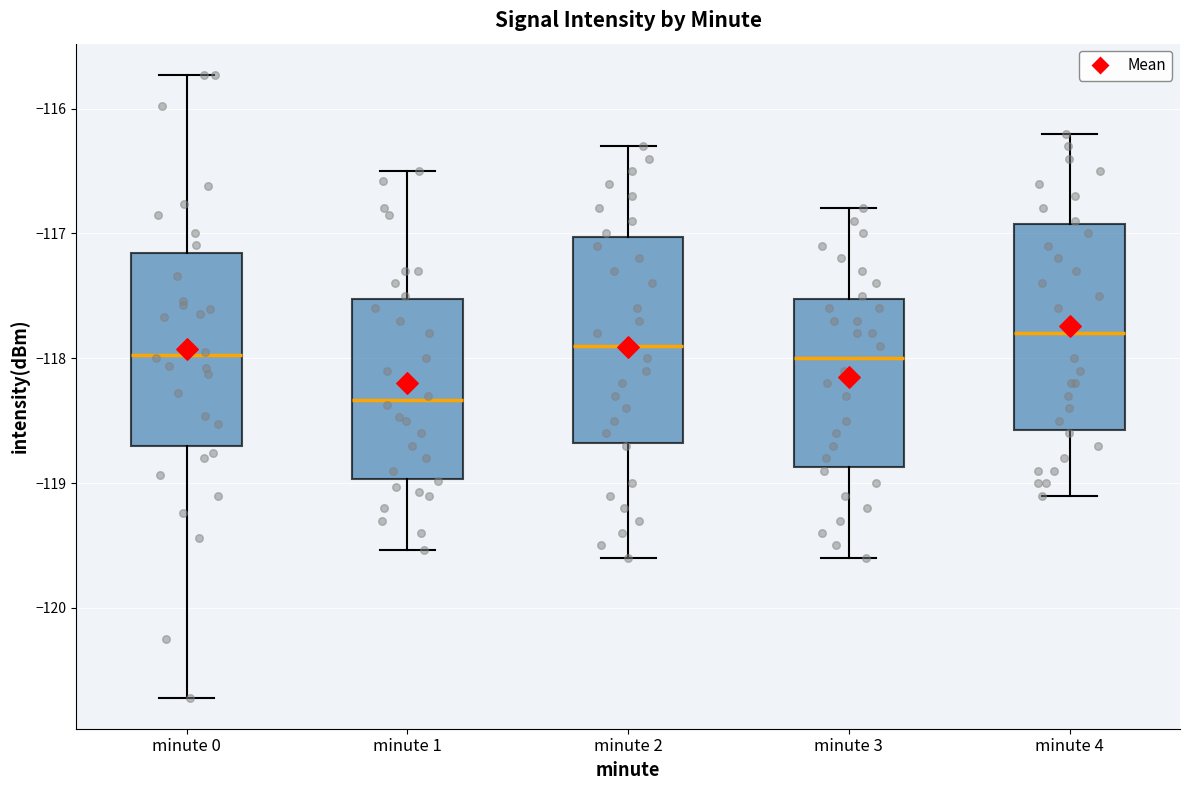

Reading left to right, read every box against the y-axis: the position of its median line, the range the box covers, and the ends of its whiskers. The values are not printed on the chart, so give them approximately, as read against the axis.

minute 0: median -118.0, box -118.7 to -117.2, whiskers -120.7 to -115.7
minute 1: median -118.3, box -119.0 to -117.5, whiskers -119.5 to -116.5
minute 2: median -117.9, box -118.7 to -117.0, whiskers -119.6 to -116.3
minute 3: median -118.0, box -118.9 to -117.5, whiskers -119.6 to -116.8
minute 4: median -117.8, box -118.6 to -116.9, whiskers -119.1 to -116.2